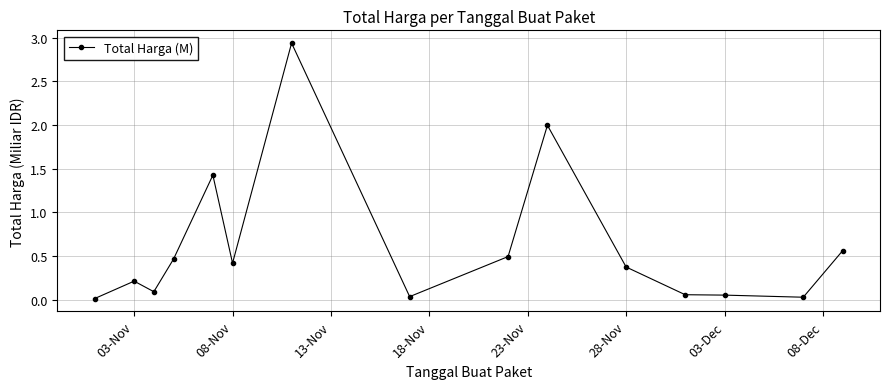

How many lines are shown in the chart?

1